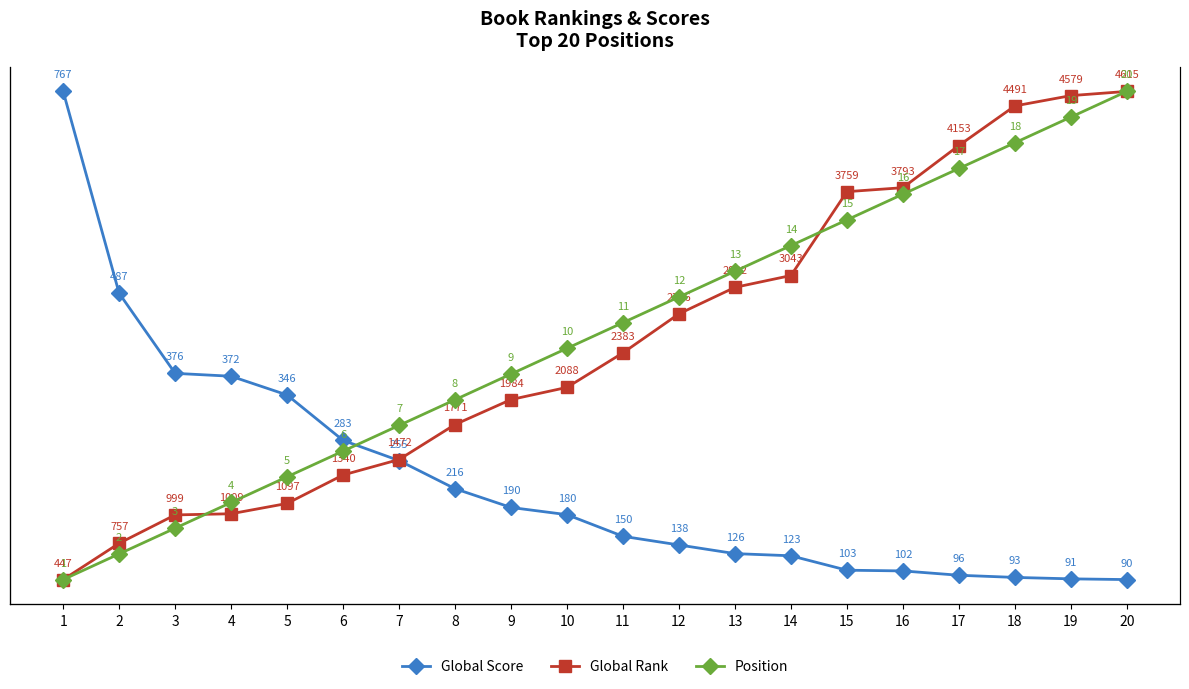

Reading right to left, extract all data points from this chart.

Global Score: 90	91	93	96	102	103	123	126	138	150	180	190	216	255	283	346	372	376	487	767
Global Rank: 4615	4579	4491	4153	3793	3759	3043	2942	2716	2383	2088	1984	1771	1472	1340	1097	1009	999	757	447
Position: 20	19	18	17	16	15	14	13	12	11	10	9	8	7	6	5	4	3	2	1